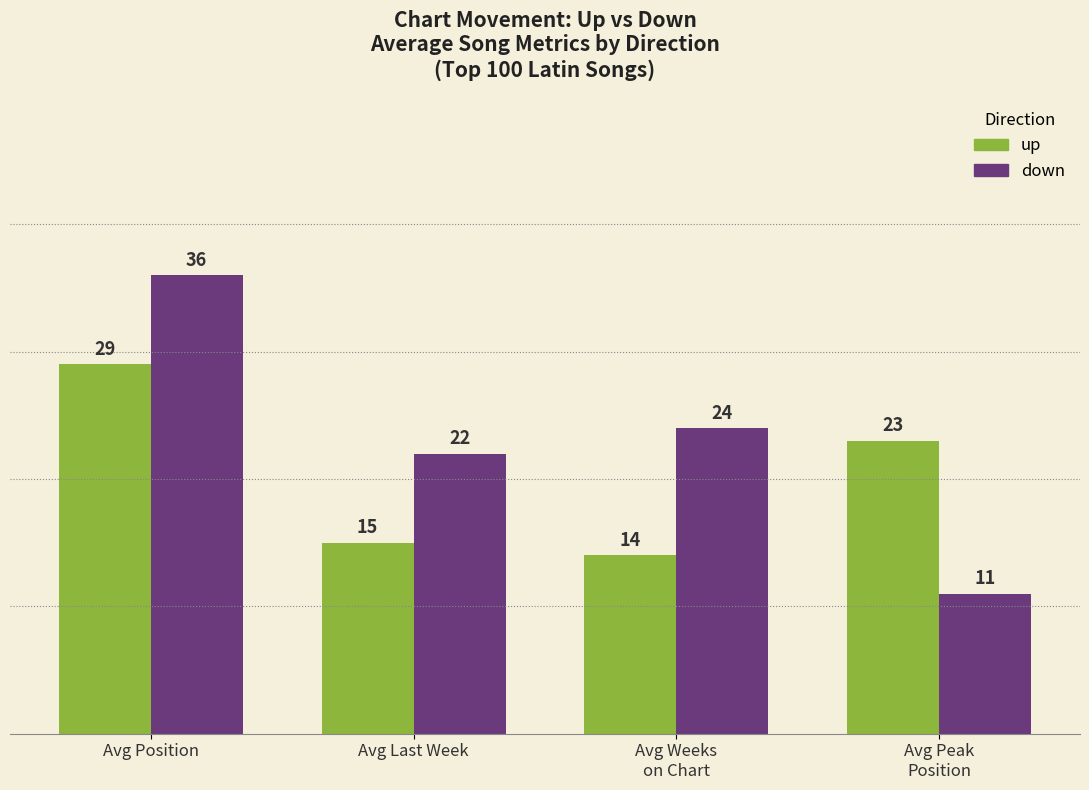

What is the difference between the down values at Avg Last Week and Avg Weeks
on Chart?

2